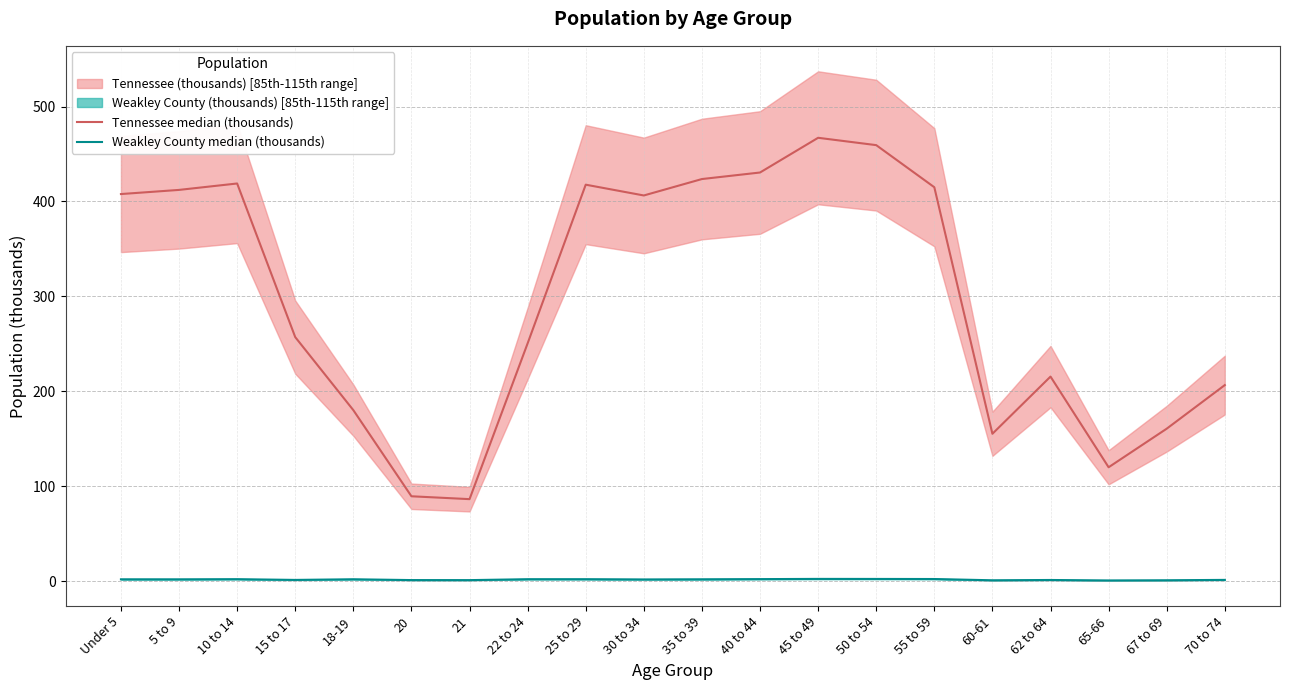

Reading right to left, what are all the values shown in this chart?

Tennessee median (thousands): 70 to 74=206.5	67 to 69=160.6	65-66=119.9	62 to 64=215.5	60-61=155.2	55 to 59=415.0	50 to 54=459.3	45 to 49=467.1	40 to 44=430.5	35 to 39=423.6	30 to 34=406.3	25 to 29=417.7	22 to 24=250.5	21=86.4	20=89.4	18-19=180.1	15 to 17=257.1	10 to 14=418.9	5 to 9=412.2	Under 5=407.8
Weakley County median (thousands): 70 to 74=1.3	67 to 69=0.9	65-66=0.7	62 to 64=1.2	60-61=0.9	55 to 59=2.2	50 to 54=2.3	45 to 49=2.3	40 to 44=2.1	35 to 39=1.9	30 to 34=1.8	25 to 29=2.0	22 to 24=2.0	21=1.0	20=1.1	18-19=1.9	15 to 17=1.3	10 to 14=2.0	5 to 9=1.9	Under 5=1.9